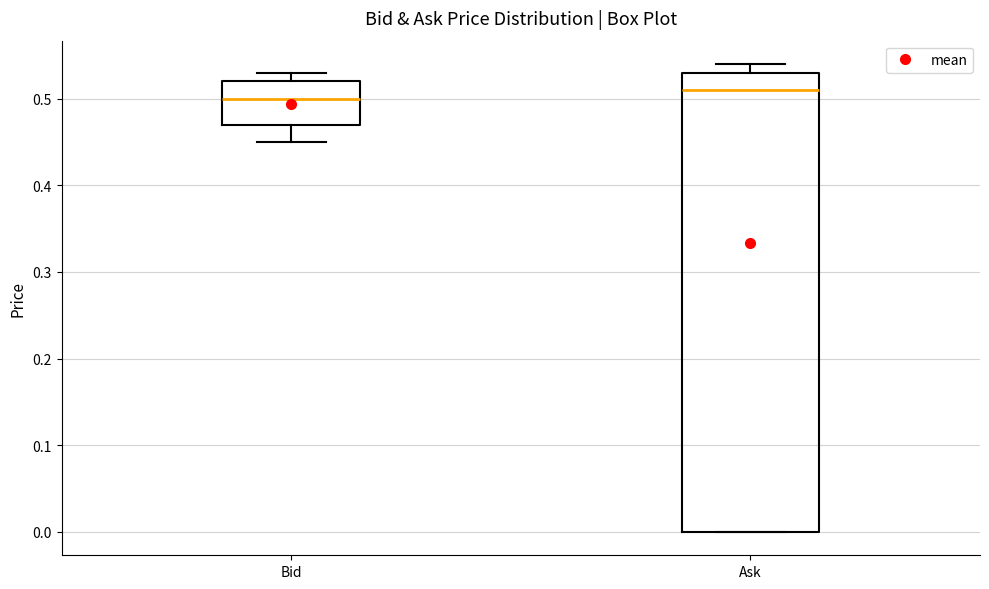

Where does the upper whisker of the box for Ask end on the y-axis? The values are not printed on the chart, so give them approximately, as read against the axis.

0.54